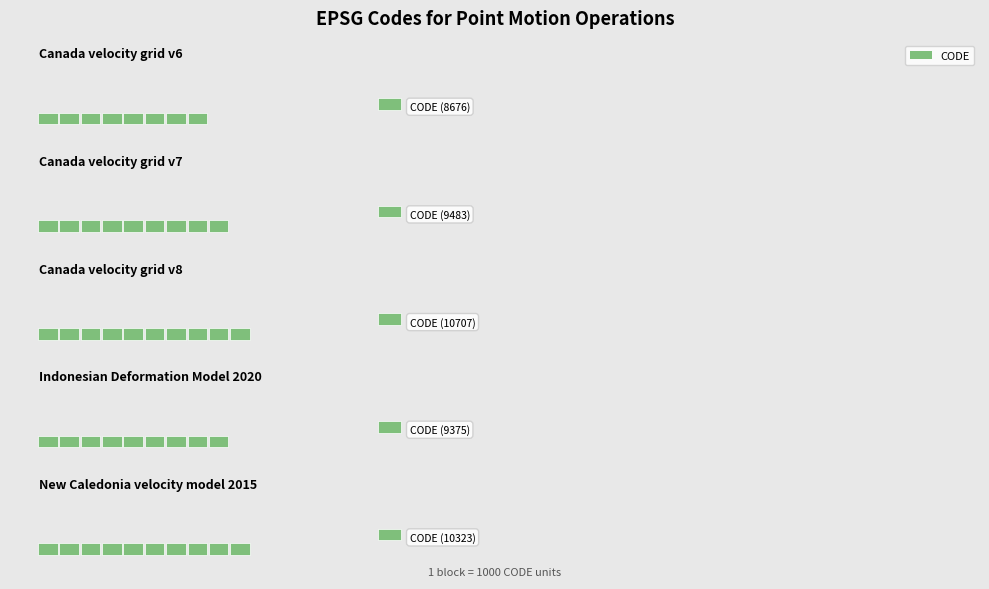

What is the label of the 1st bar from the left?

Canada velocity grid v6